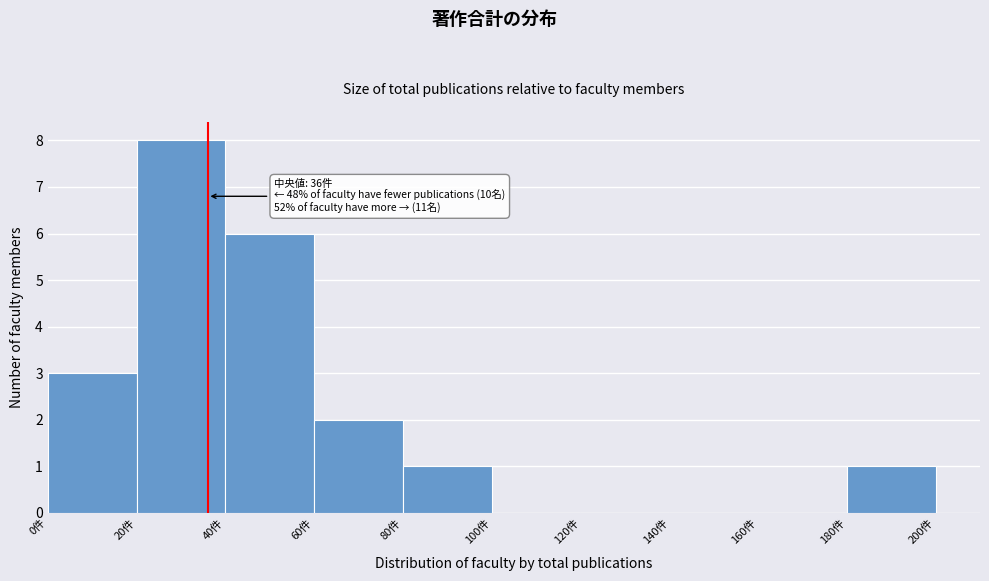

Which range on the x-axis has the tallest bar?

20 to 40